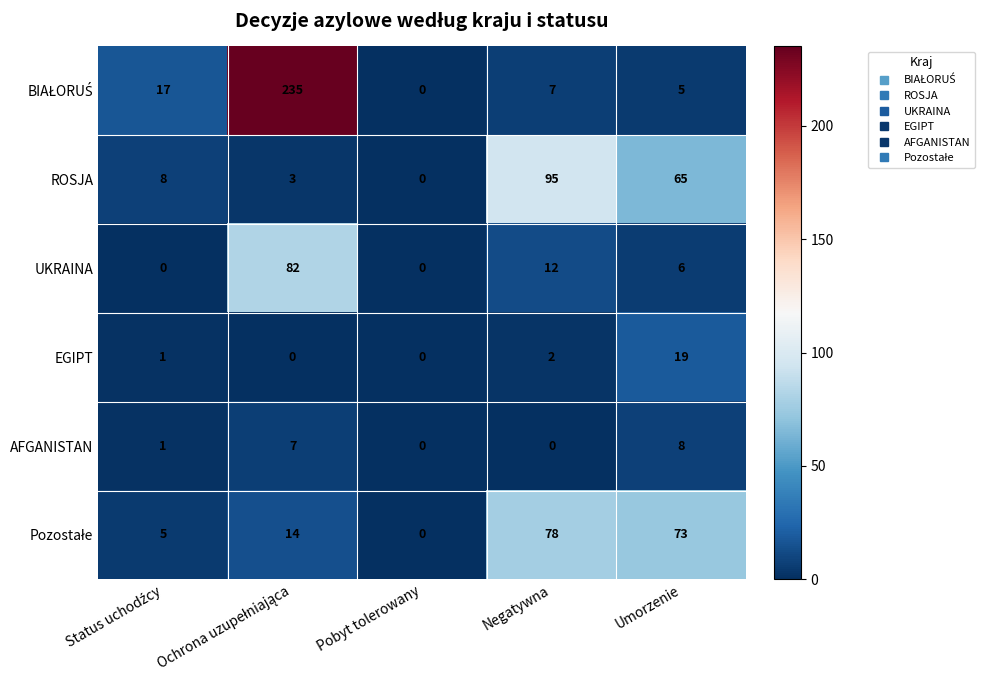

What is the difference between the second highest and minimum values in the ROSJA series?

65